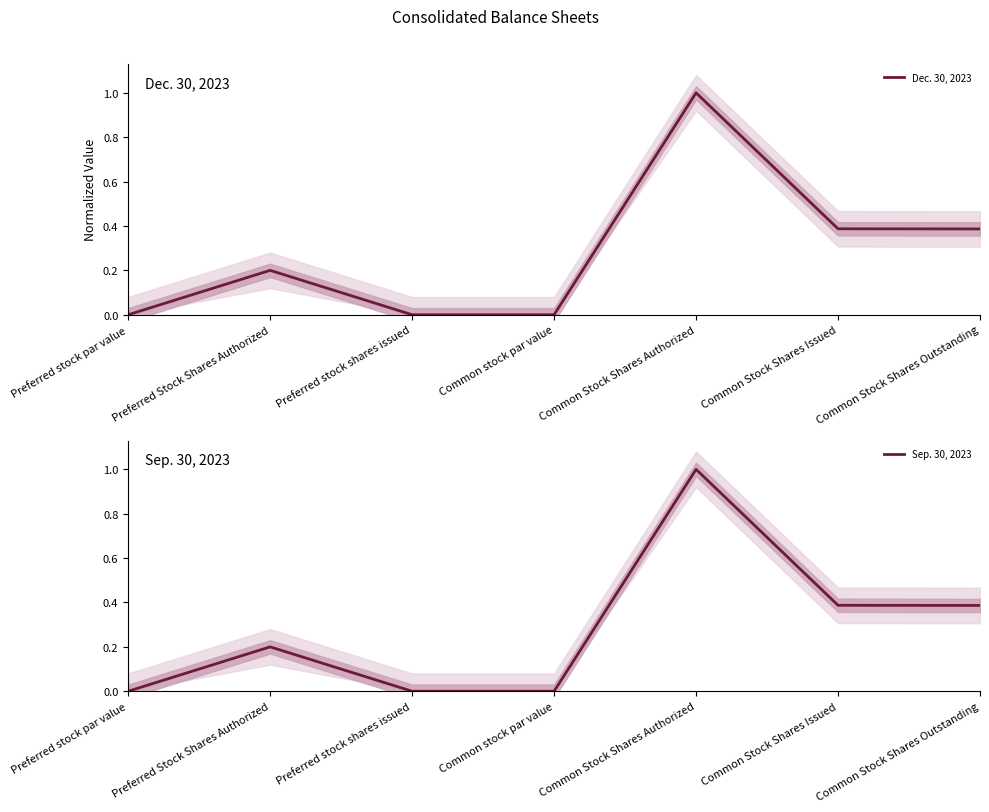

How many lines are shown in the chart?

2